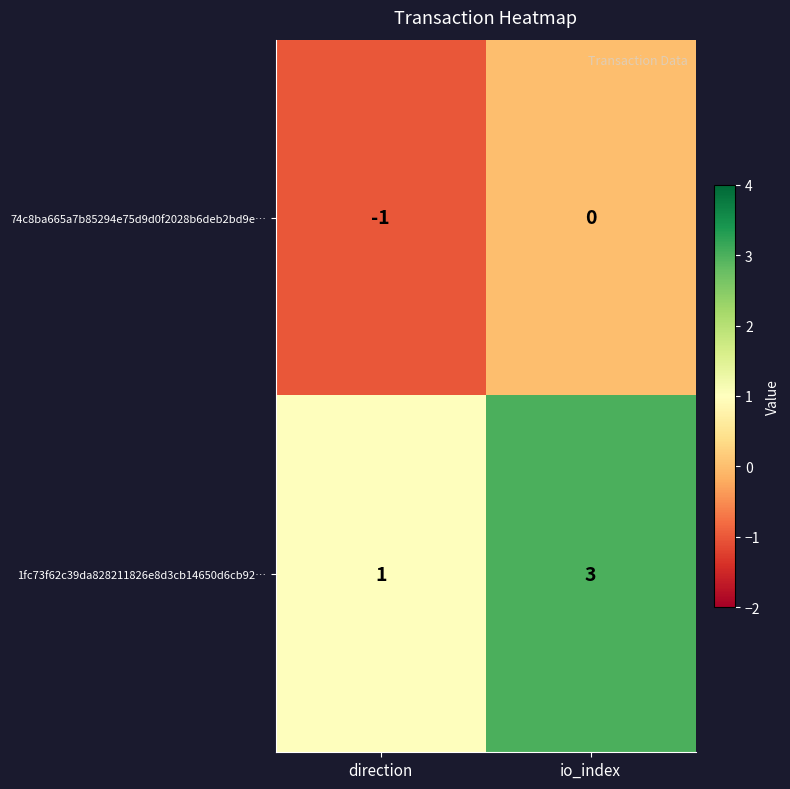

The 74c8ba665a7b85294e75d9d0f2028b6deb2bd9e… series shows 0 at io_index. True or false?

True